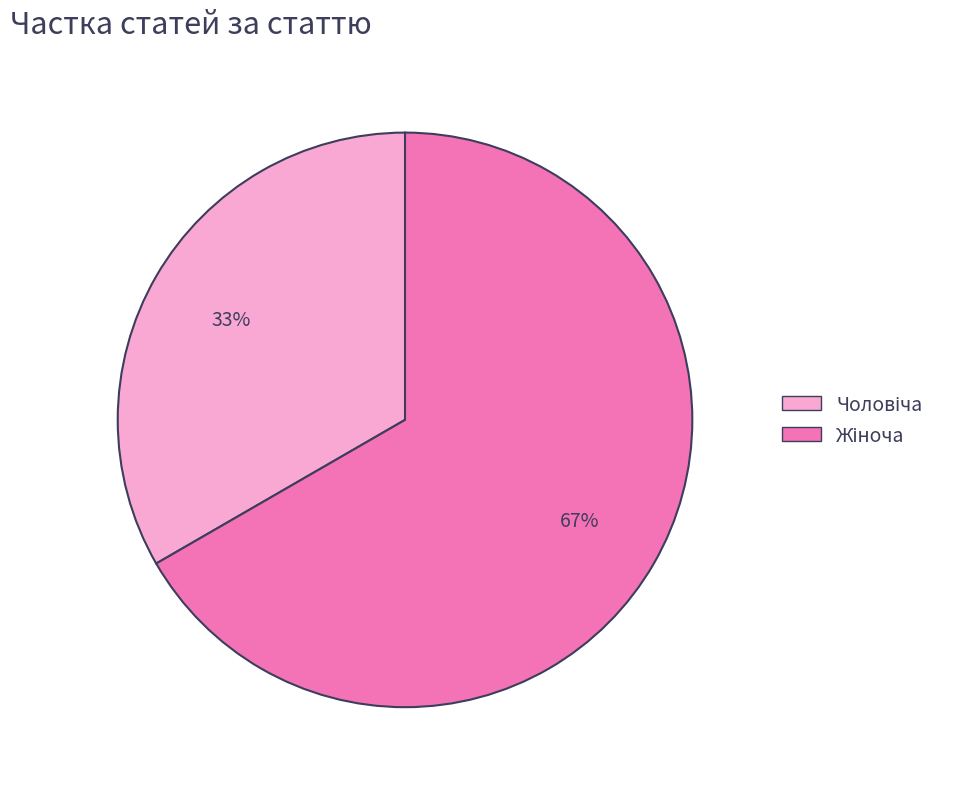

To the nearest percent, what is the average slice percentage?

50%